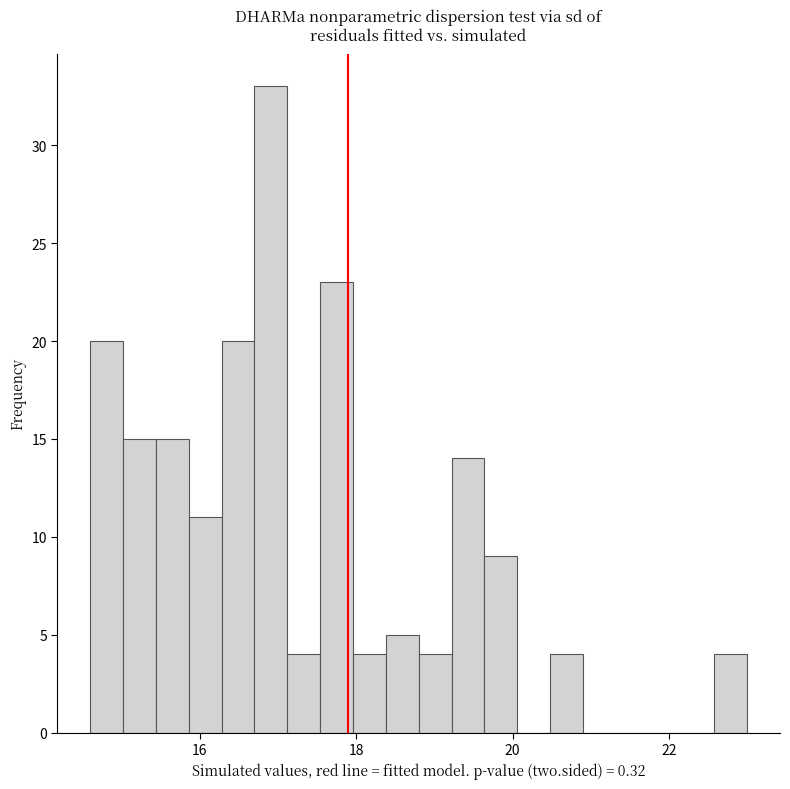

Around what value on the x-axis is the tallest bar? Give the approximate position of its centre, as read against the axis.

17.0